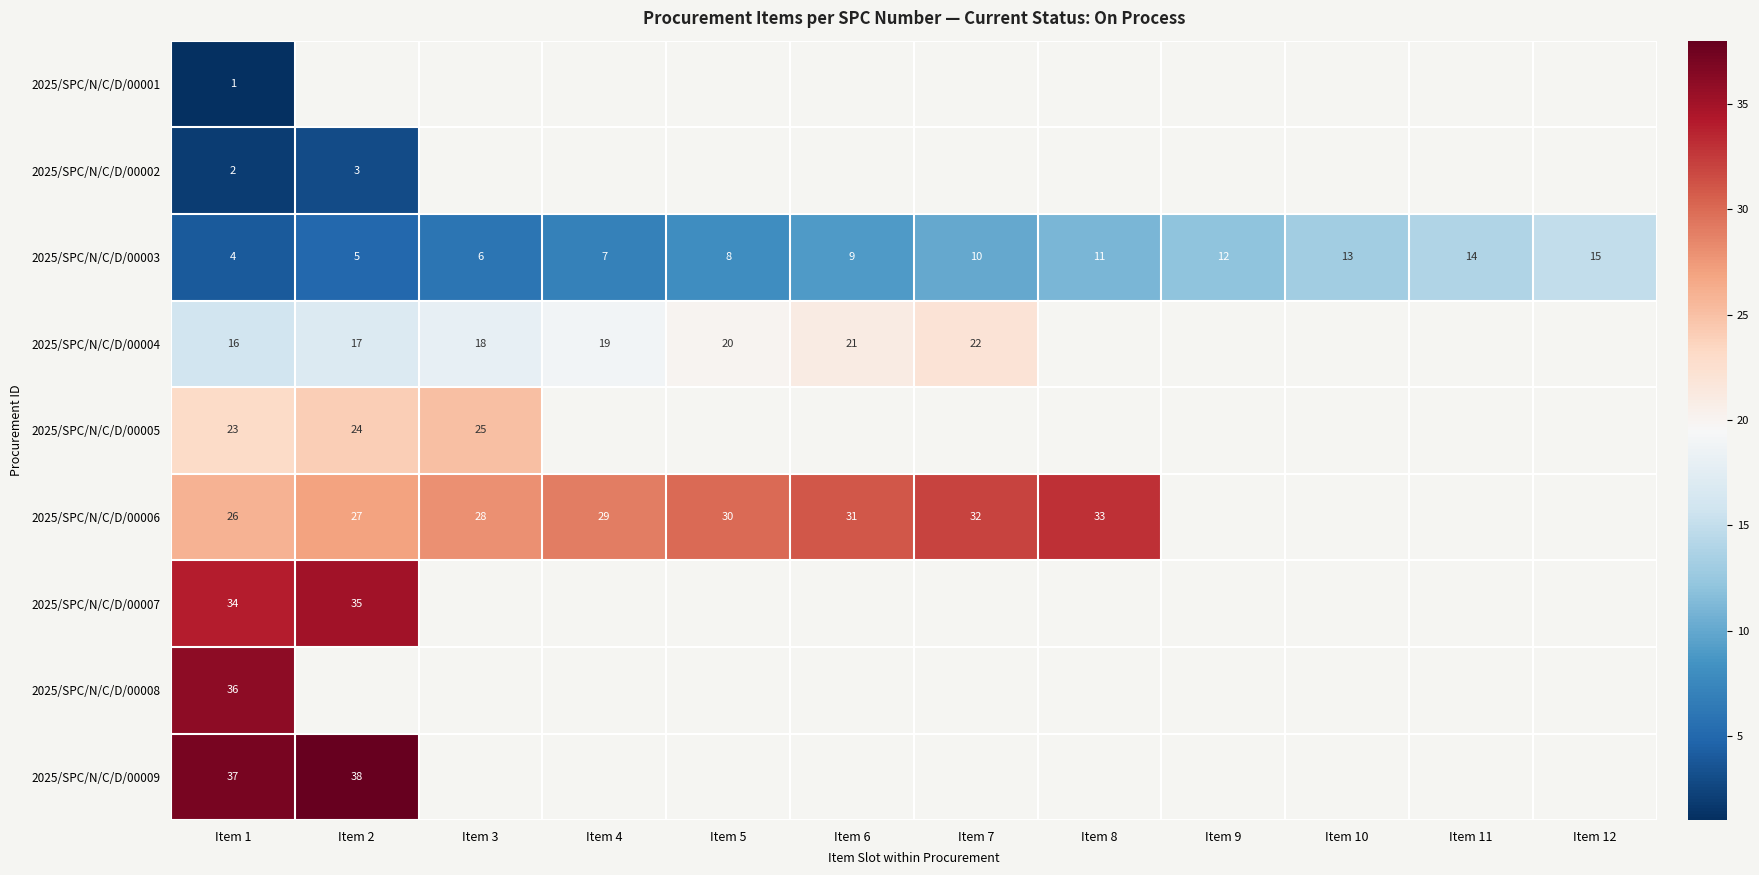

What is the difference between the maximum and second lowest values in the 2025/SPC/N/C/D/00003 series?

10